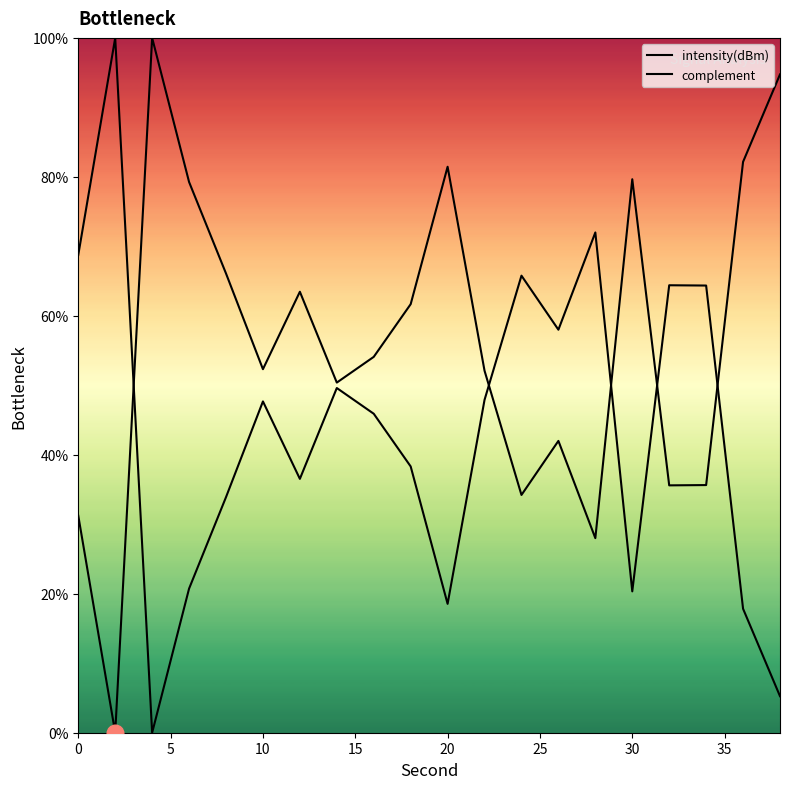

What is the difference between the maximum and minimum values in the intensity(dBm) series?

100.0